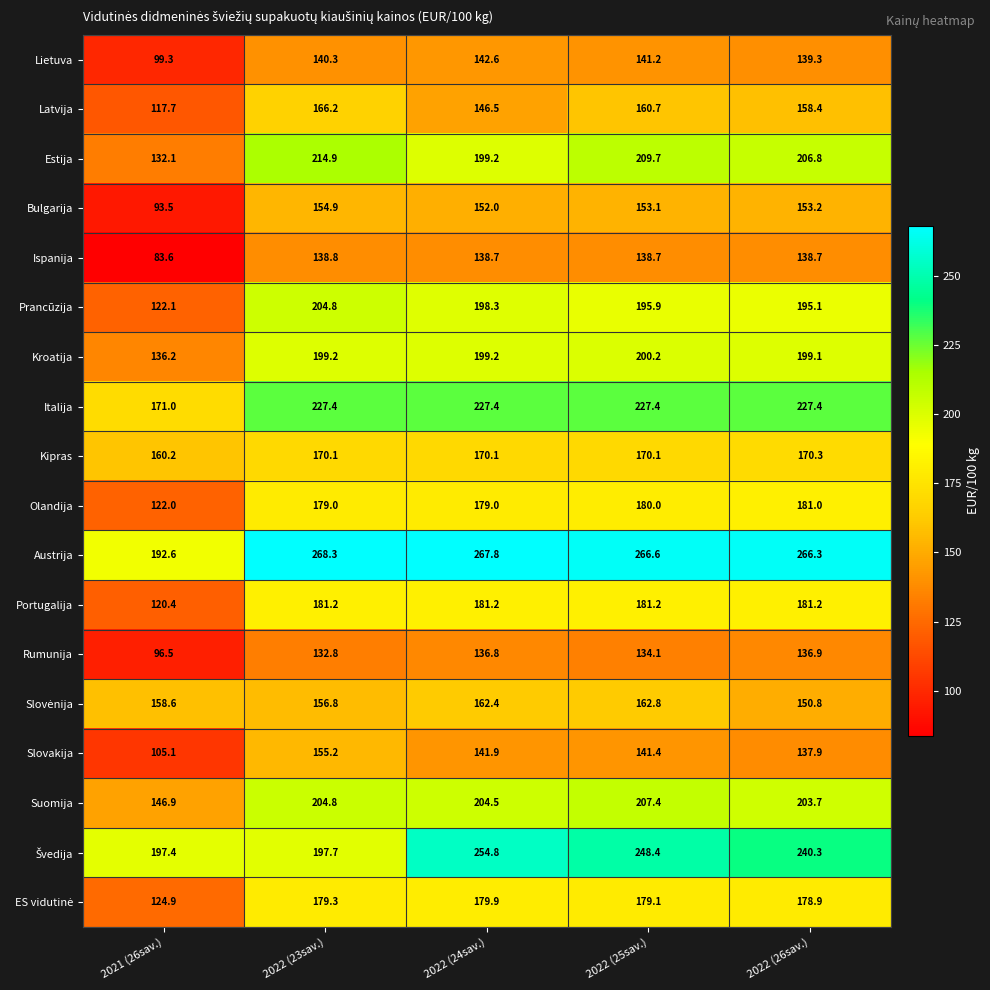

What is the difference between the second highest and minimum values in the Slovakija series?

36.8